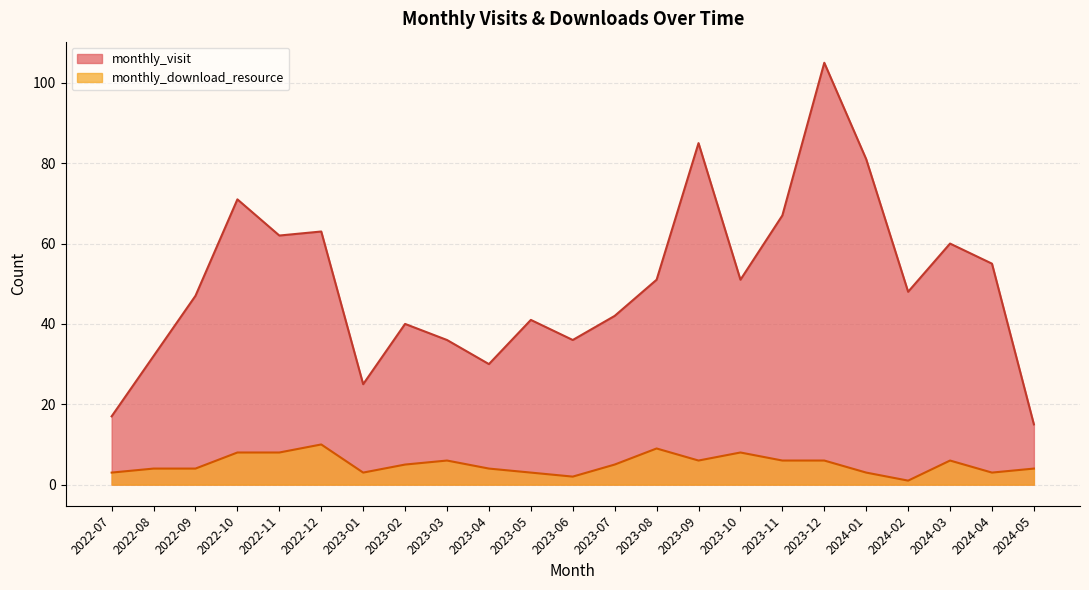

At which label does monthly_download_resource first exceed 5?

2022-10